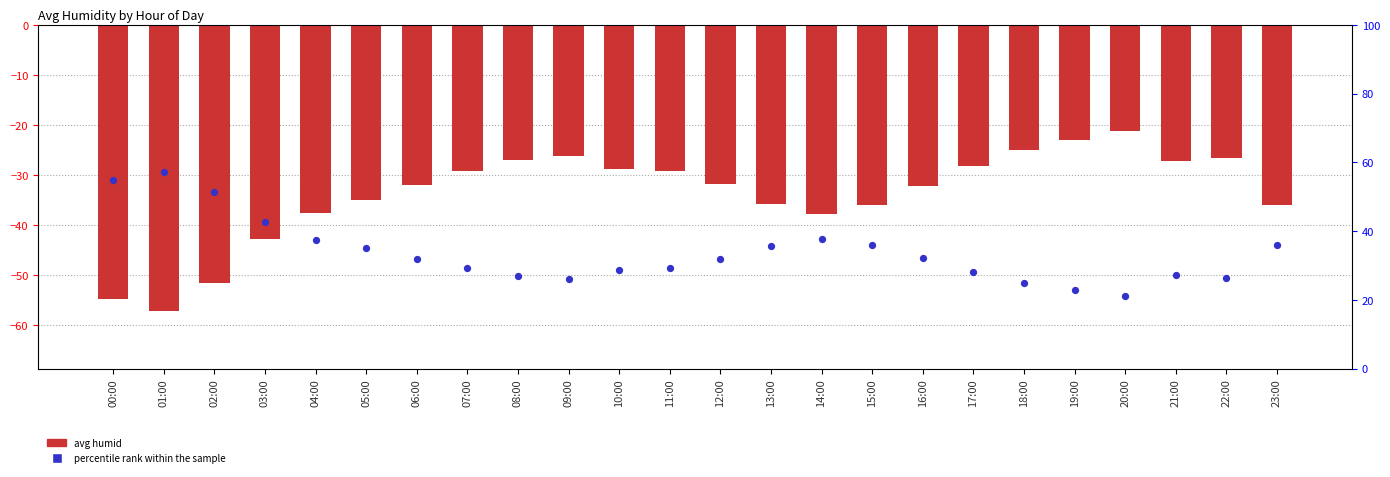

Which series has the widest spread of Y values?

avg humid